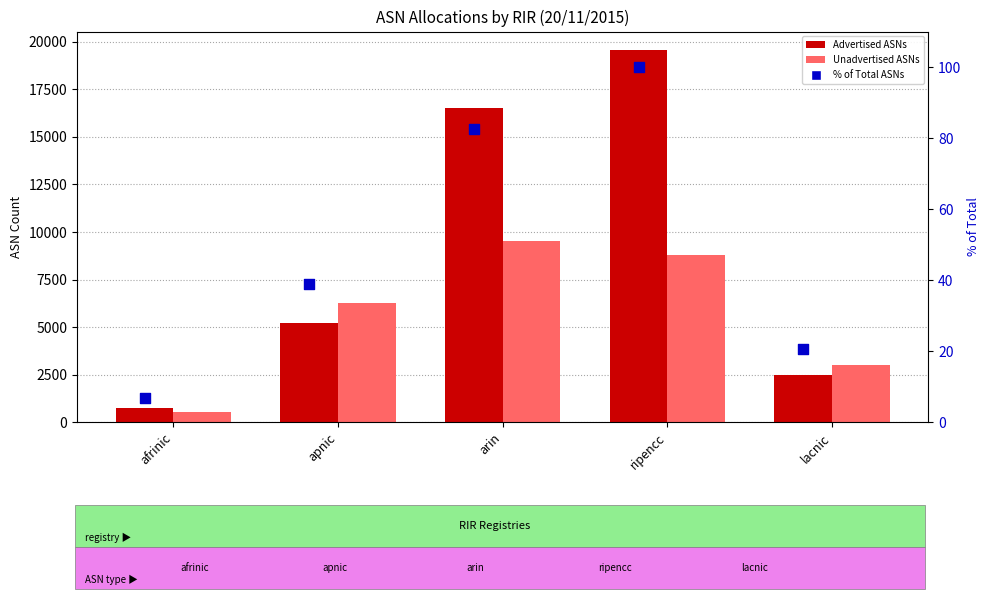

What is the total value across all series at arin?

26129.5